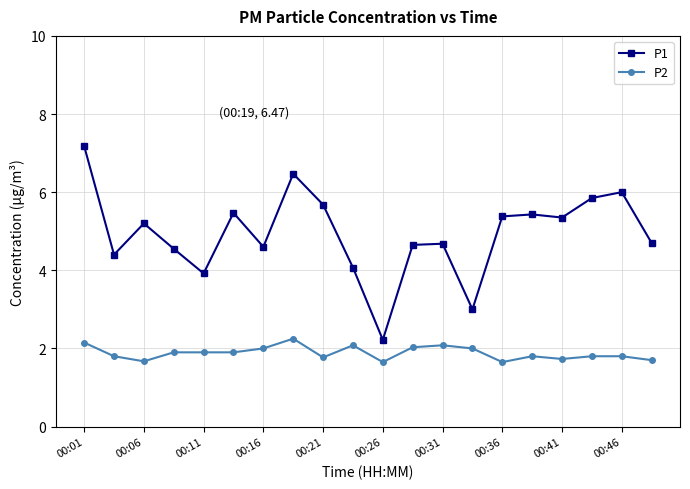

What is the maximum value shown in the chart?

7.2